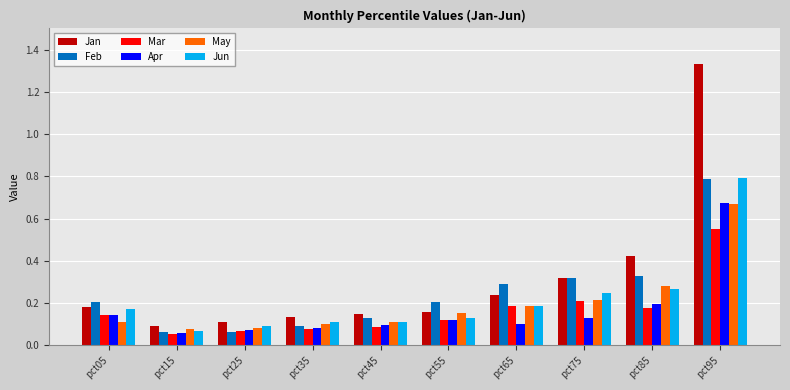

At how many categories does at least one series exceed 0?

10